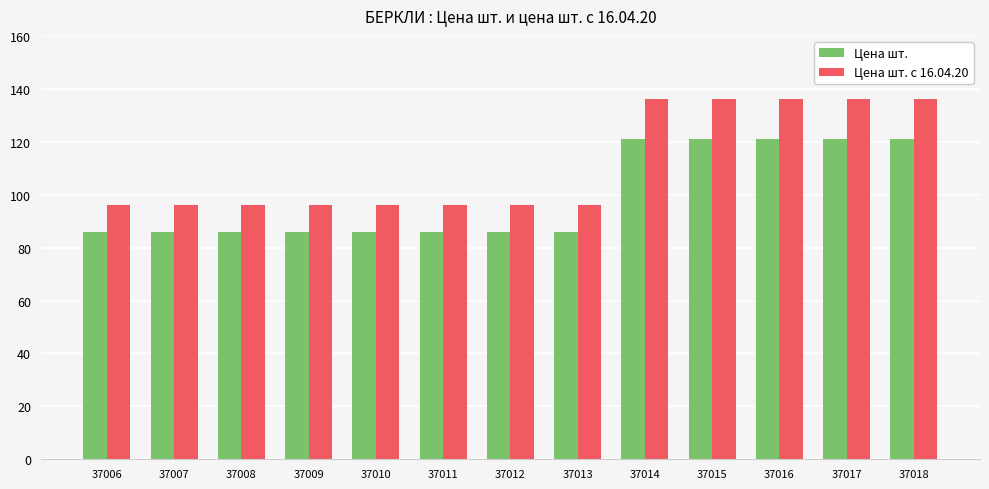

What is the difference between the maximum and minimum values in the Цена шт. series?

35